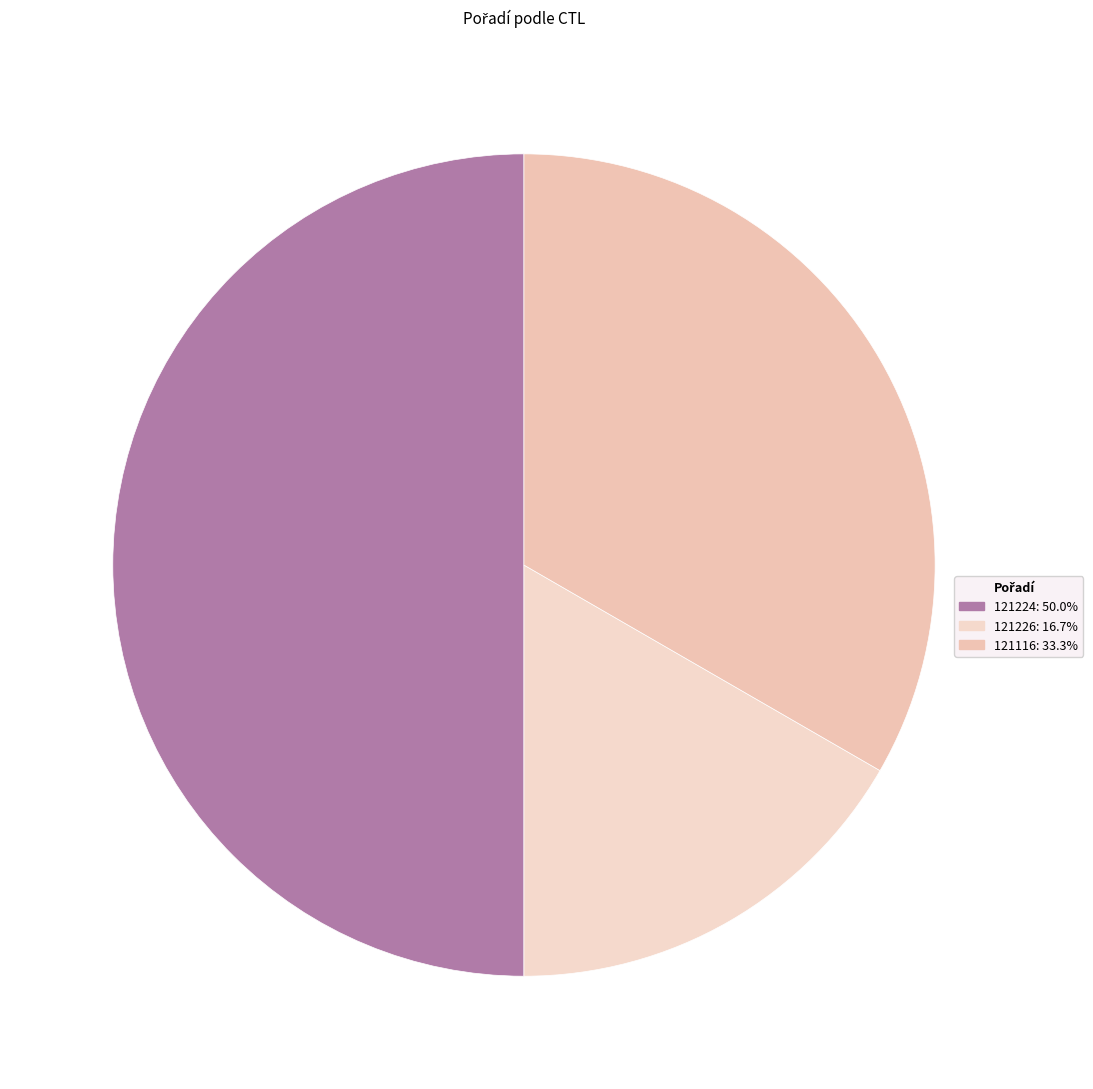

To the nearest percent, what is the difference between the largest and smallest slice percentages?

33%